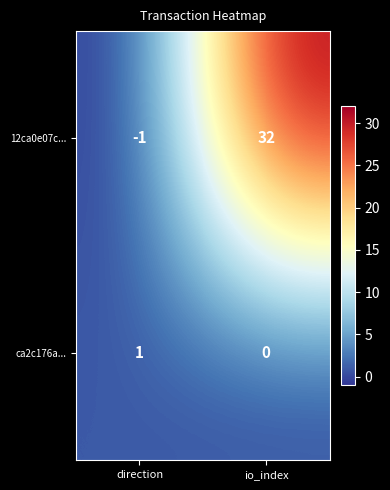

Which series changed the most between direction and io_index?

12ca0e07c...